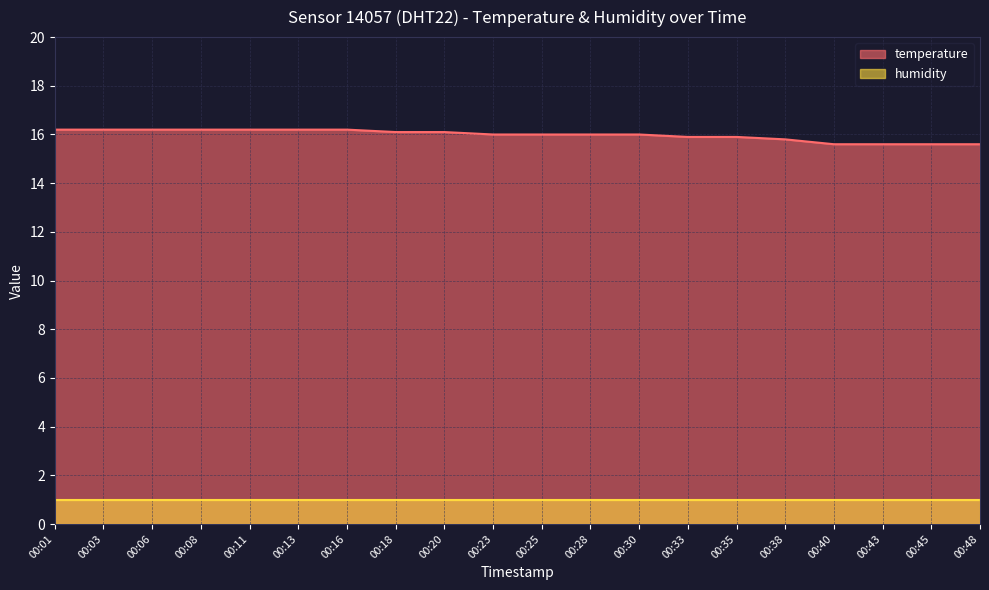

At which category does the chart reach its minimum across all series?

00:40